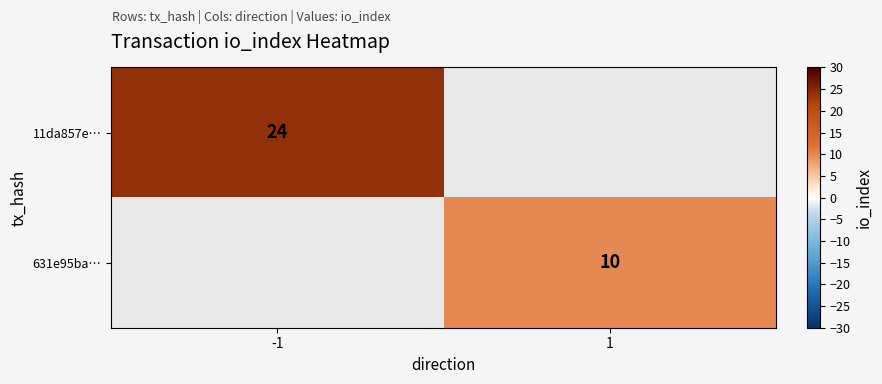

Is it true that 631e95ba… equals 10 at 1?

True